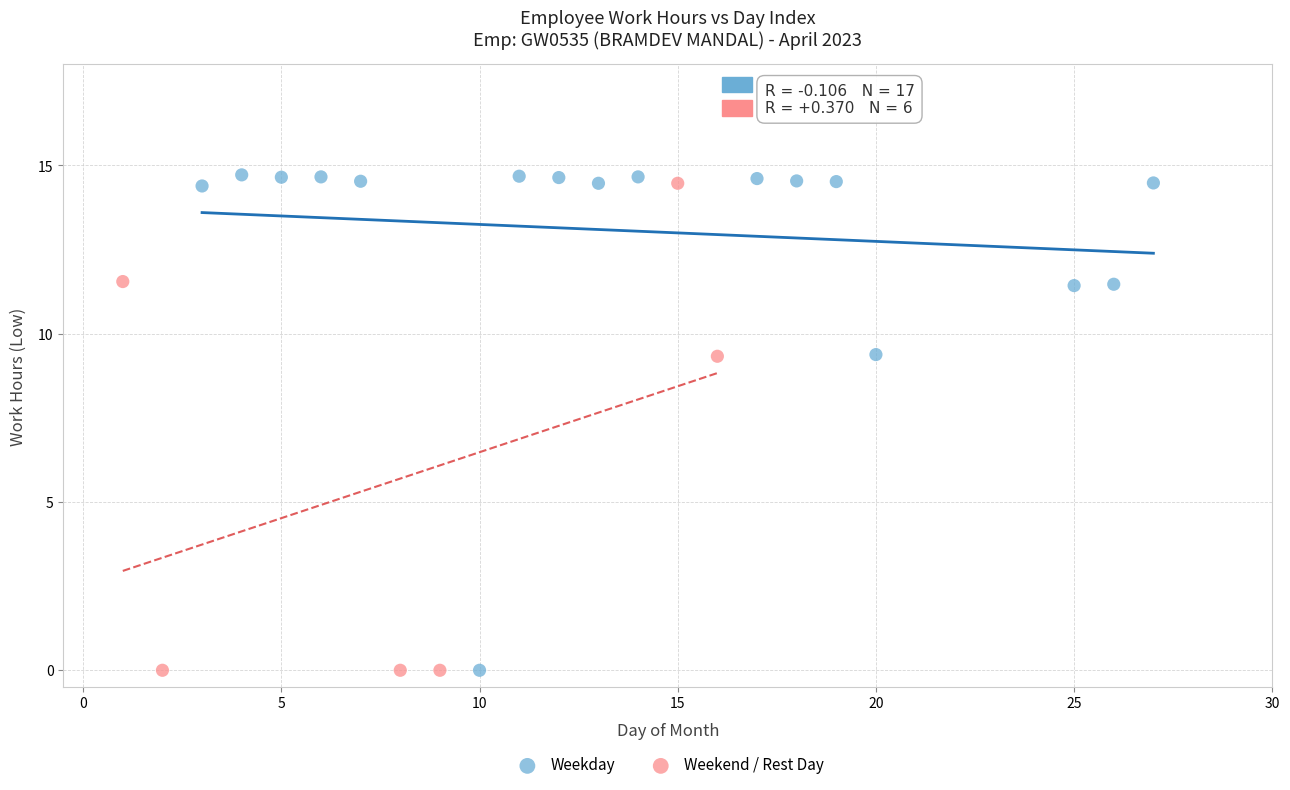

What are all the series names shown in the legend?

Weekday, Weekend / Rest Day